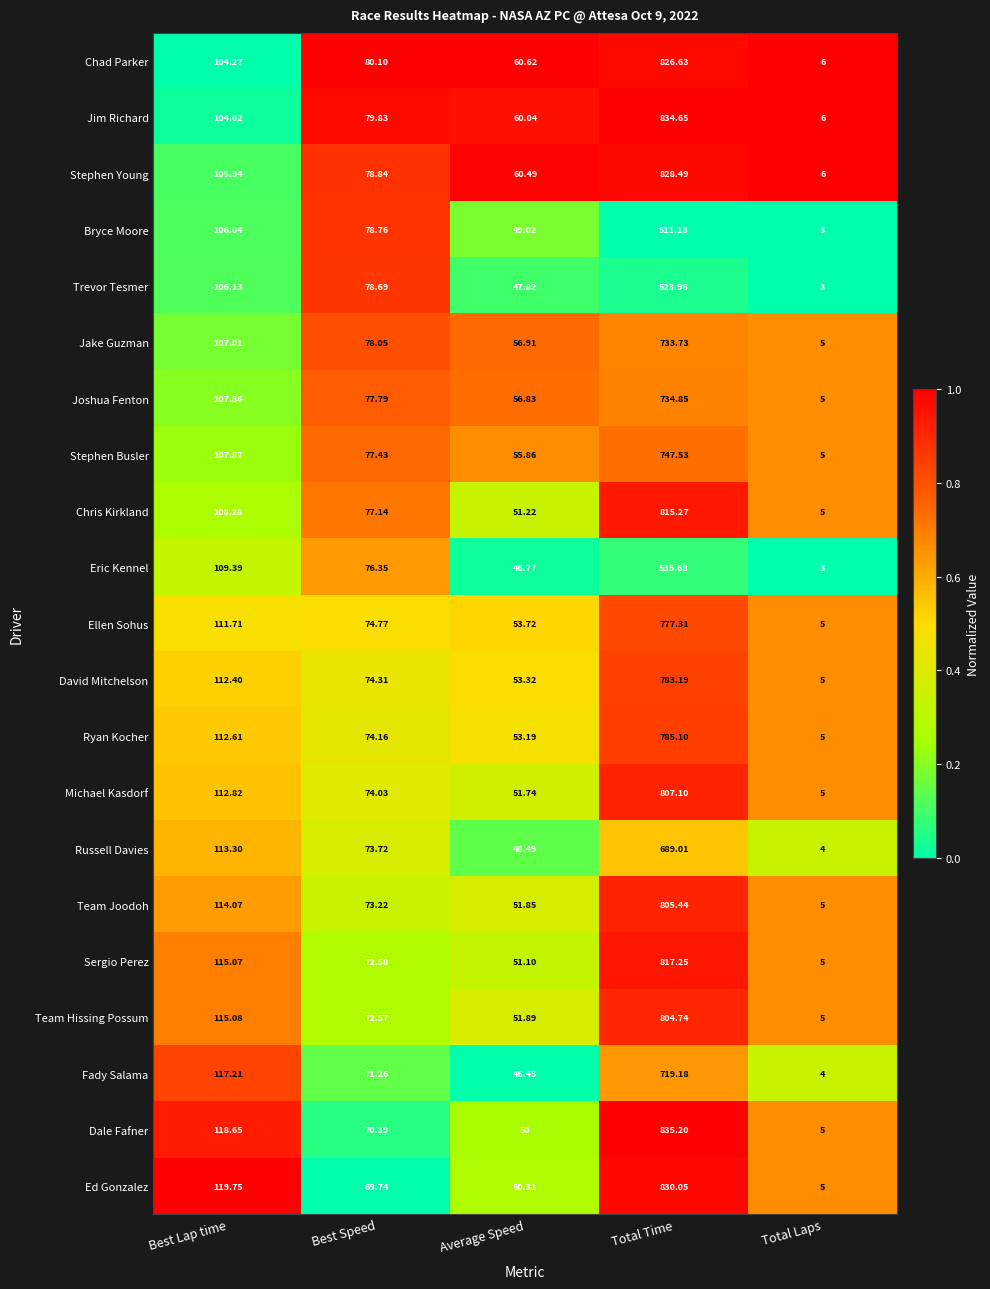

Which category has the highest value across all series?

Total Time